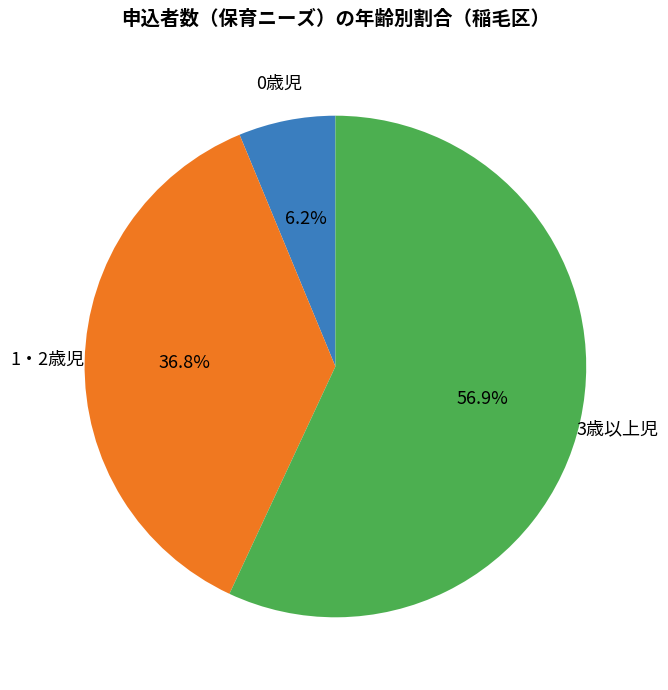

True or false: 3歳以上児 accounts for 57% of the total.

True